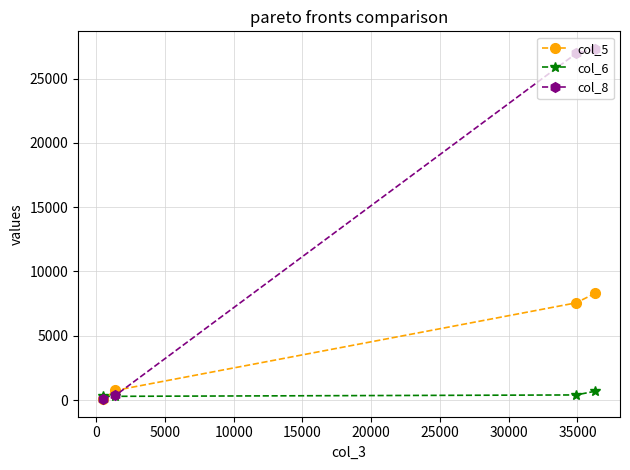

List the series in order of their overall mean, lowest first.

col_6, col_5, col_8